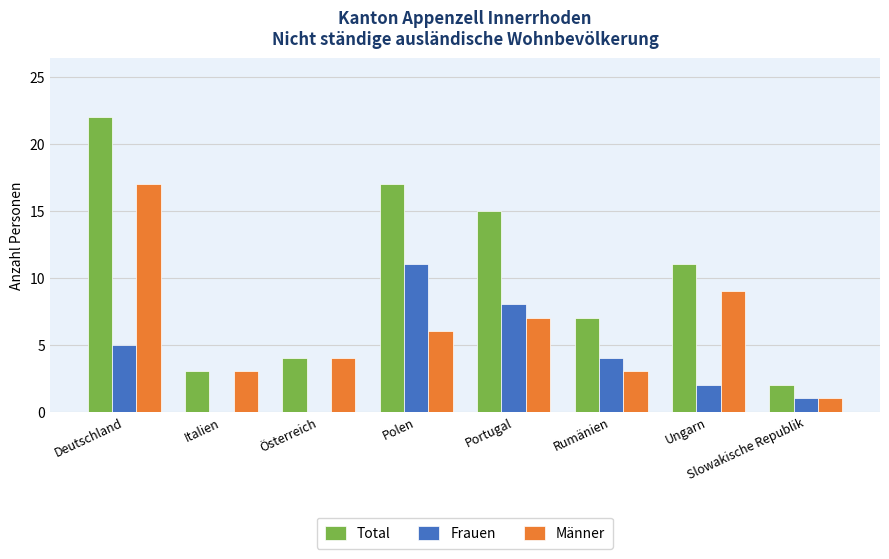

Reading left to right, list all the values displayed in this chart.

Total: 22	3	4	17	15	7	11	2
Frauen: 5	0	0	11	8	4	2	1
Männer: 17	3	4	6	7	3	9	1